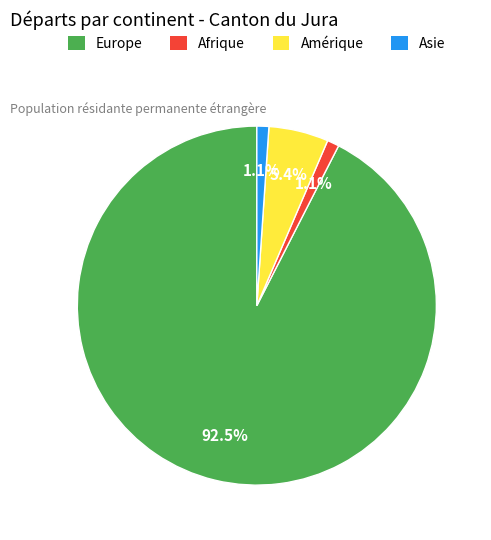

Which has a higher value, Europe or Asie?

Europe